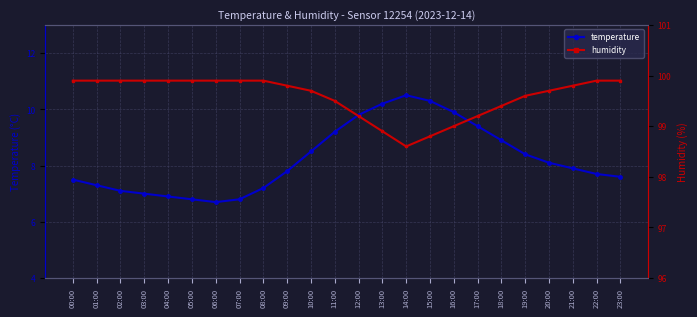

Reading right to left, list all the values displayed in this chart.

temperature: 7.6	7.7	7.9	8.1	8.4	8.9	9.4	9.9	10.3	10.5	10.2	9.8	9.2	8.5	7.8	7.2	6.8	6.7	6.8	6.9	7.0	7.1	7.3	7.5
humidity: 99.9	99.9	99.8	99.7	99.6	99.4	99.2	99.0	98.8	98.6	98.9	99.2	99.5	99.7	99.8	99.9	99.9	99.9	99.9	99.9	99.9	99.9	99.9	99.9